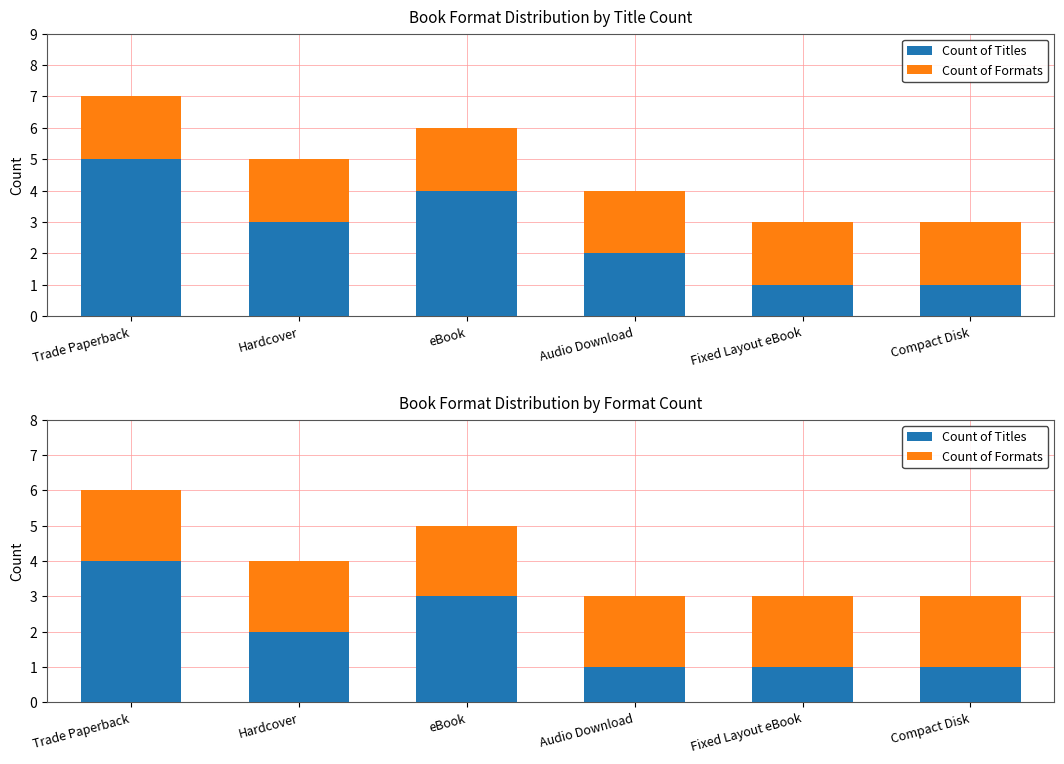

How many values in the Count of Titles series are below 2?

3